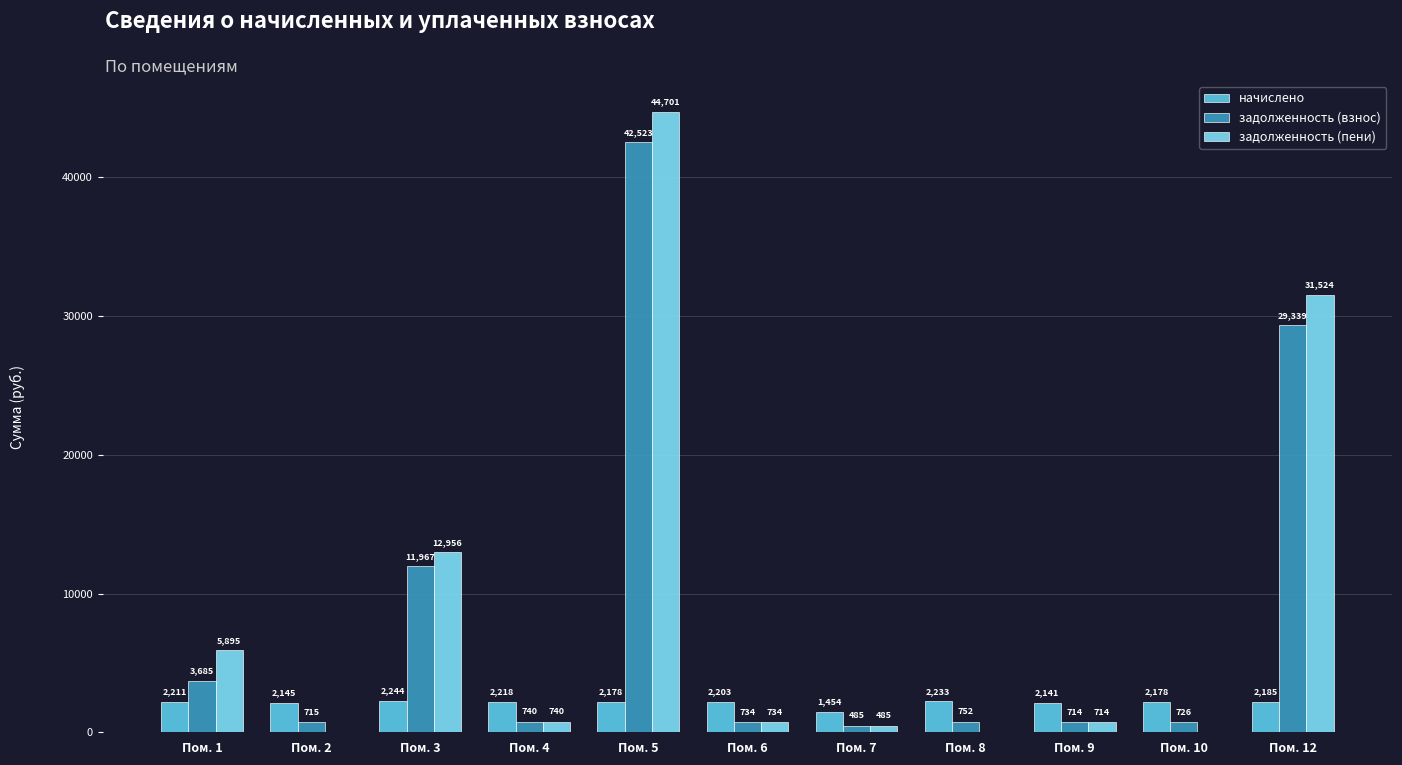

Which series changed the most between Пом. 5 and Пом. 7?

задолженность (пени)